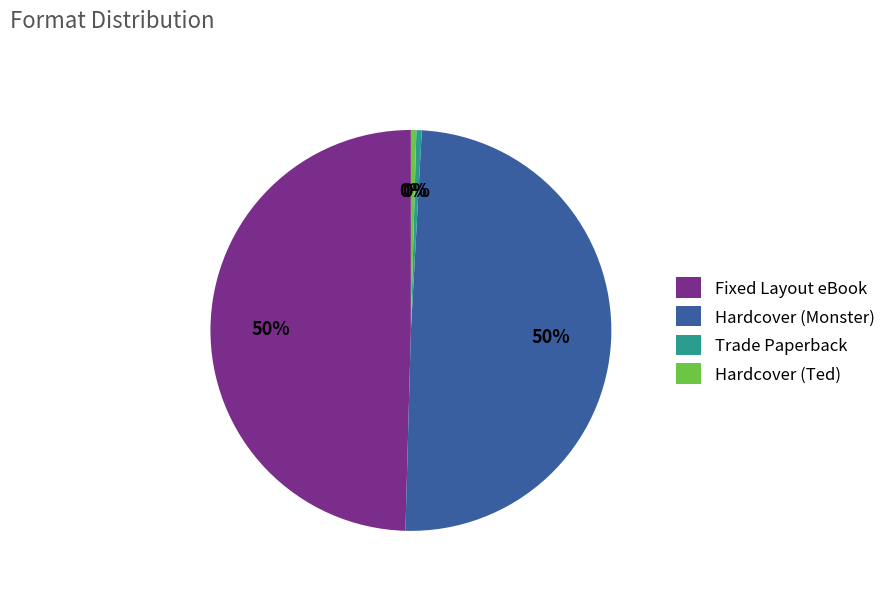

Is it true that Hardcover (Ted) is 0% of the pie?

True